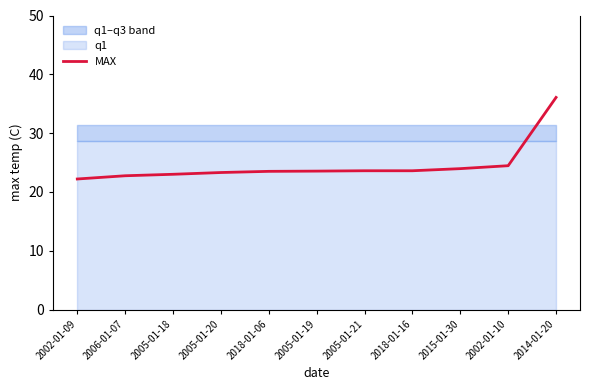

What is the change in value from 2005-01-20 to 2018-01-16?

+0.3